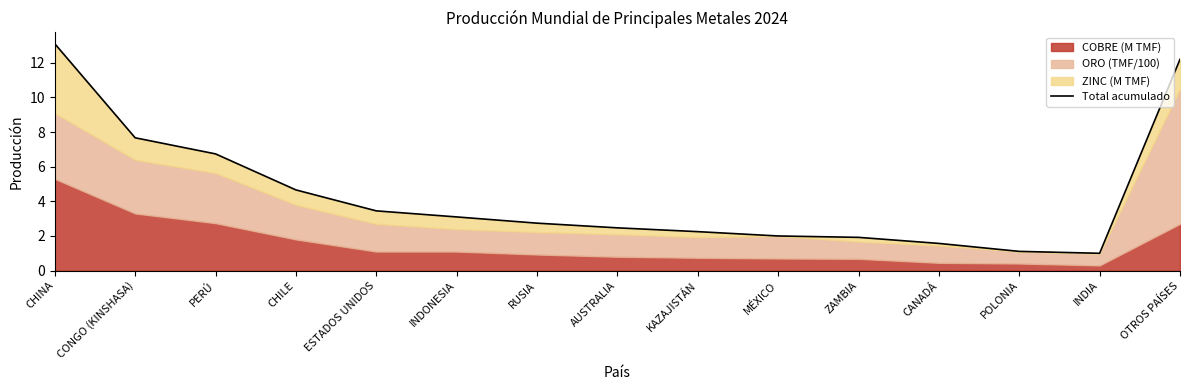

Read the value at POLONIA.

1.1